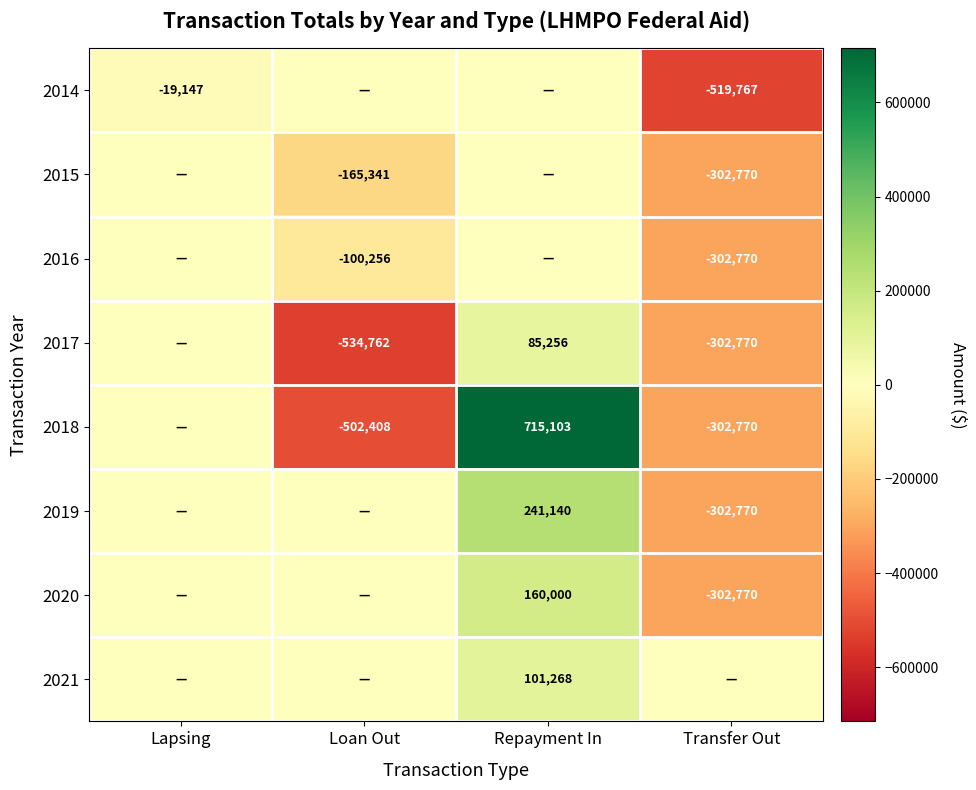

What is the difference between the highest and lowest values at Repayment In?

715103